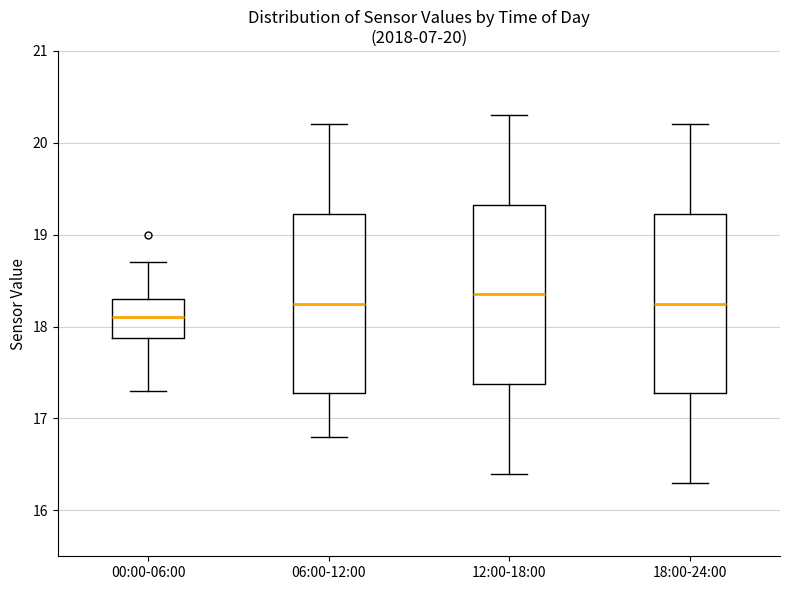

Which box's median line is the highest?

12:00-18:00